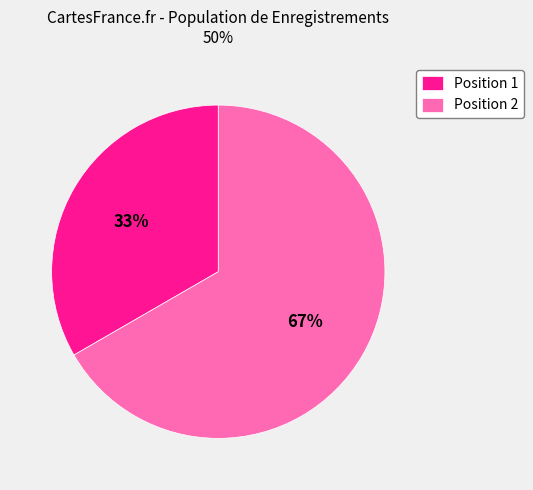

Combined, do Position 1 and Position 2 account for over 50%?

Yes